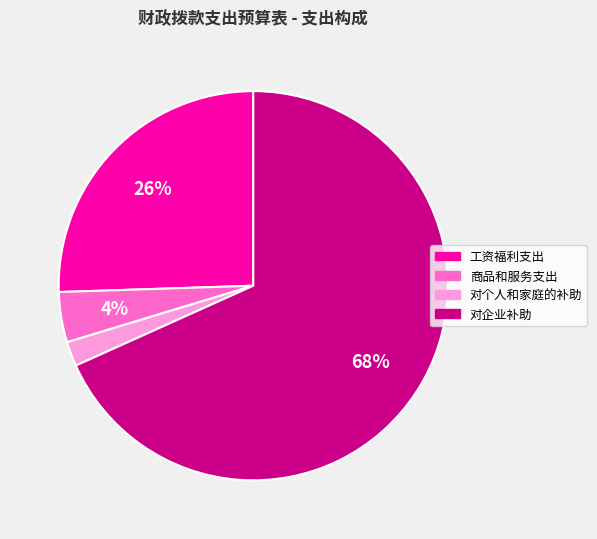

To the nearest percent, what portion does 商品和服务支出 represent?

4%